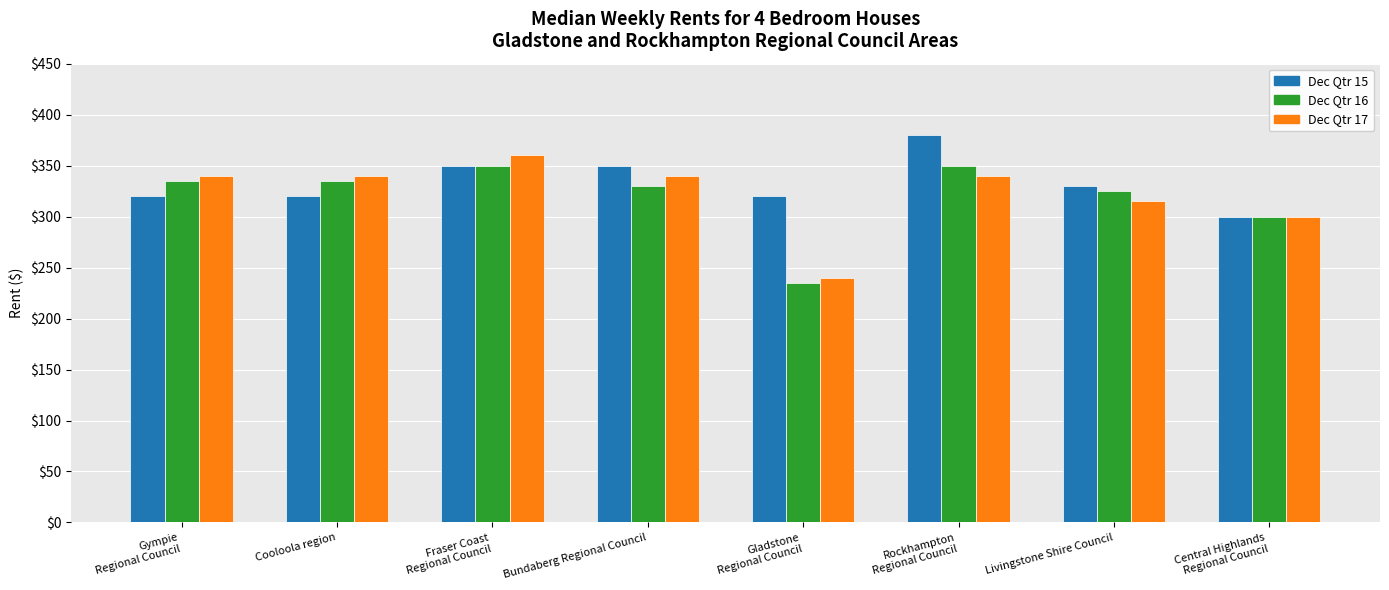

The value of Dec Qtr 15 at Livingstone Shire Council is 204. True or false?

False